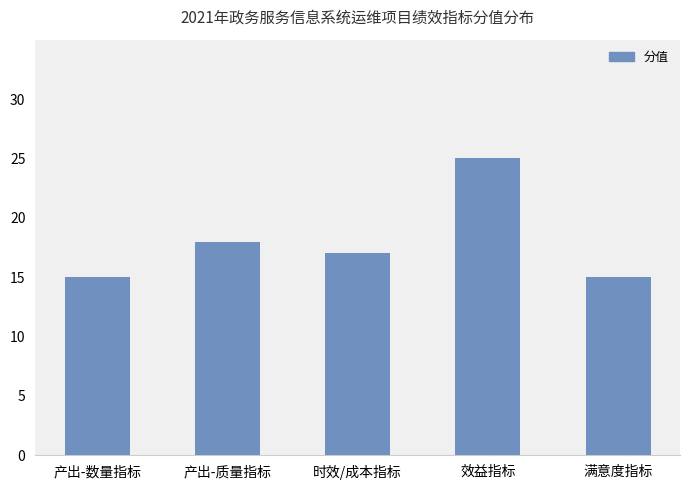

The chart shows a value of 32 at 产出-质量指标. True or false?

False